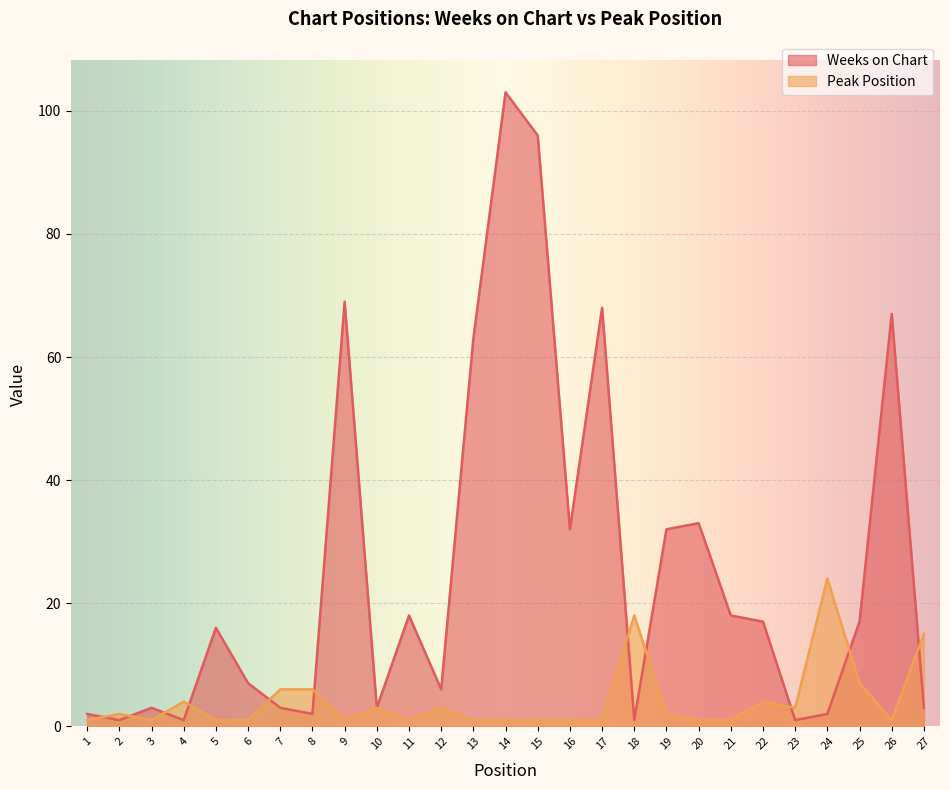

True or false: Peak Position and Weeks on Chart cross at least once.

True